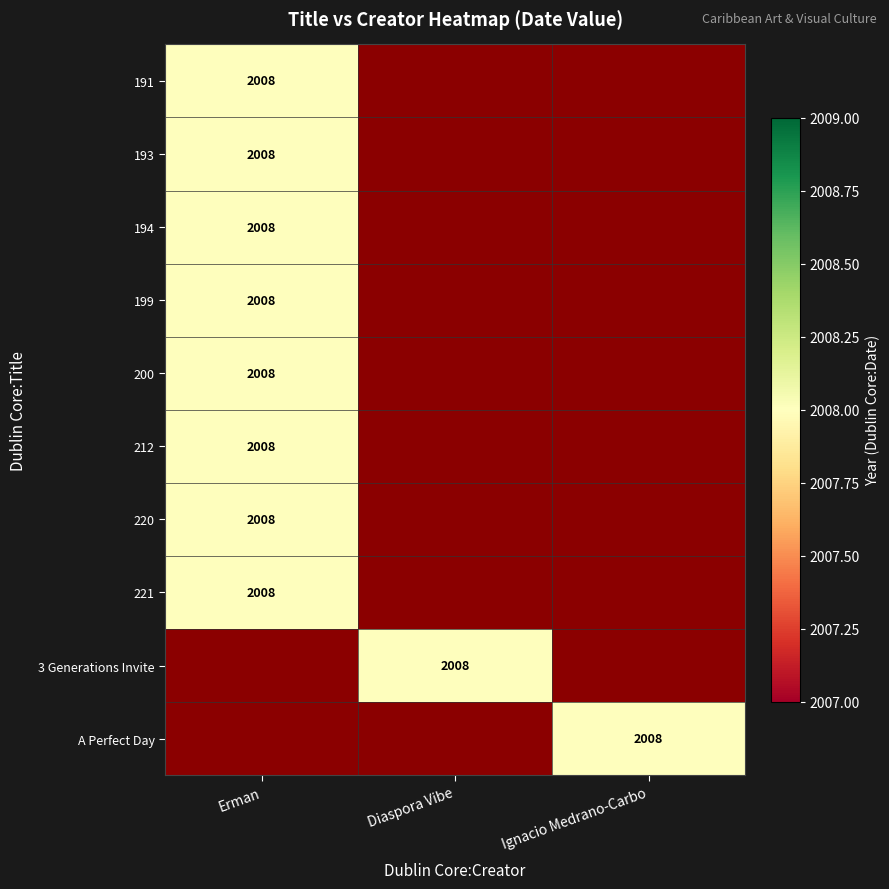

Which series has the largest total across all categories?

191